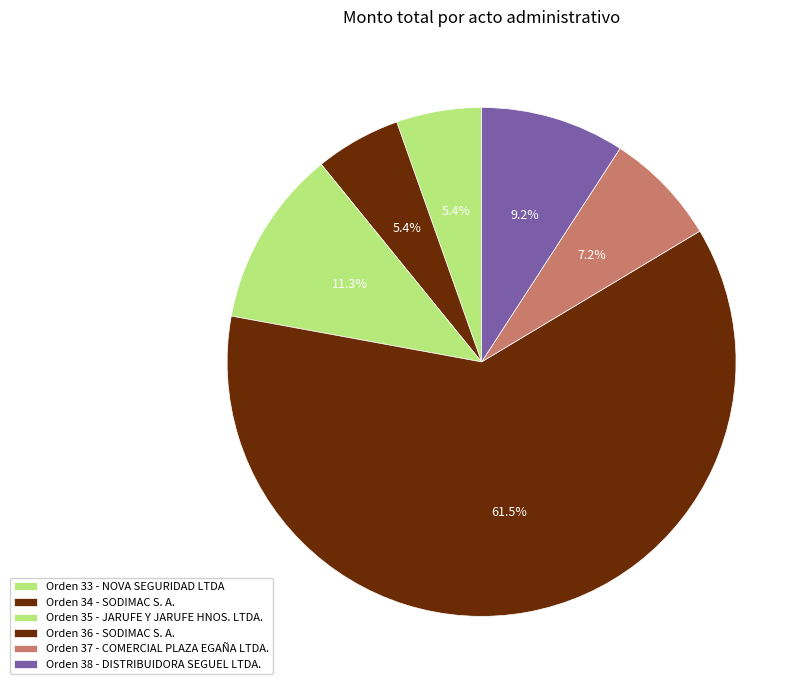

To the nearest percent, what is the average slice percentage?

17%